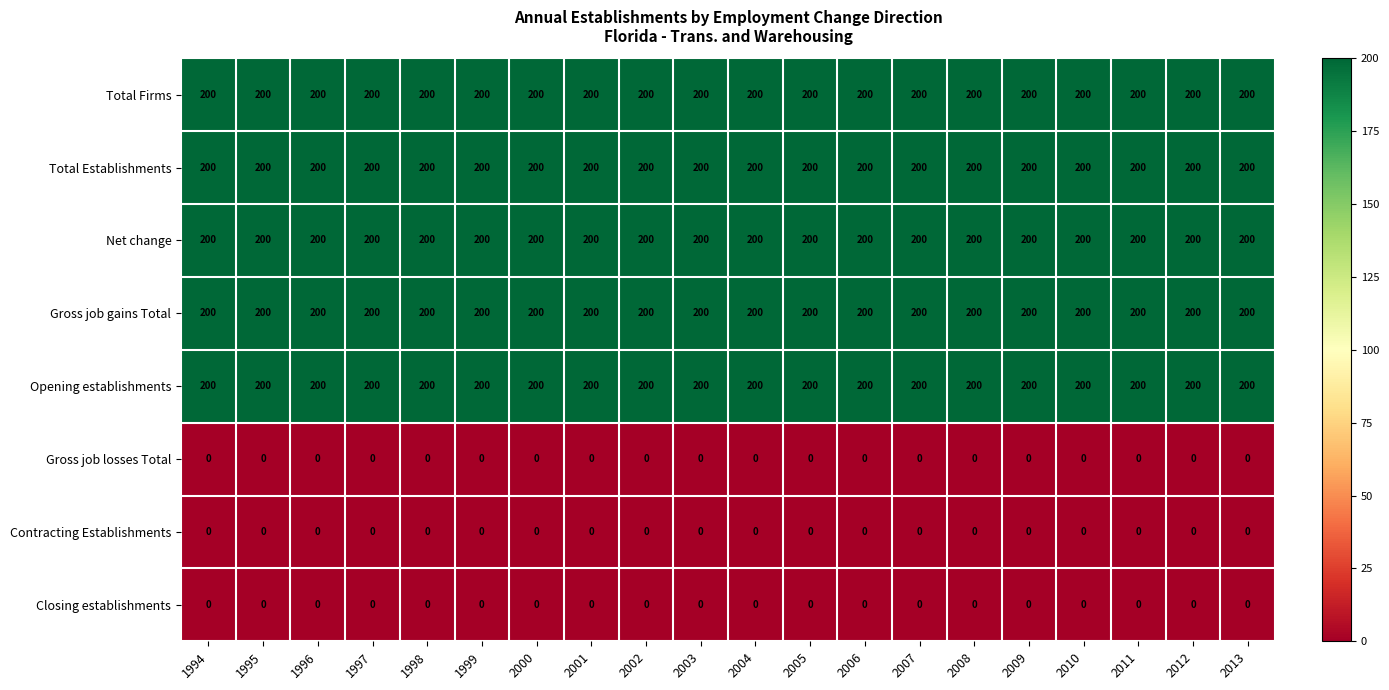

What value does the Gross job gains Total series have at 2005?

200